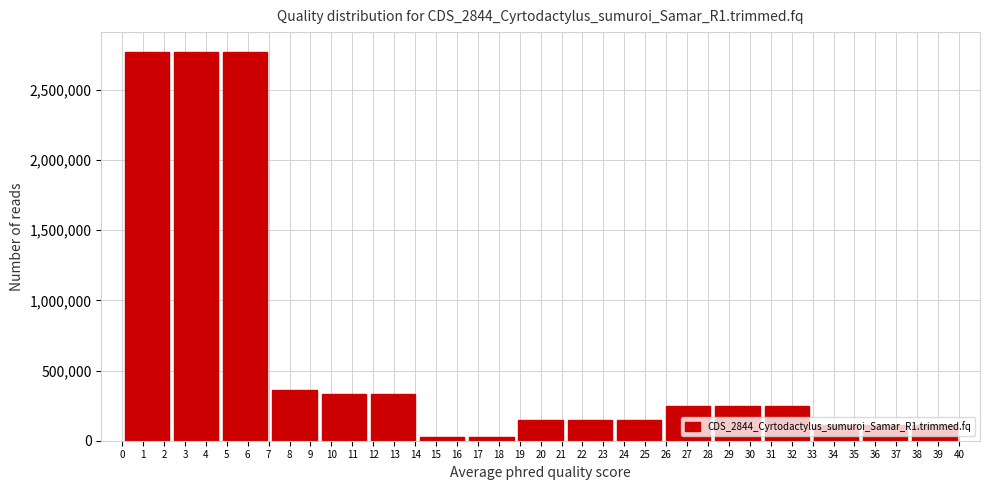

The value at 22 is 149715.6. True or false?

True